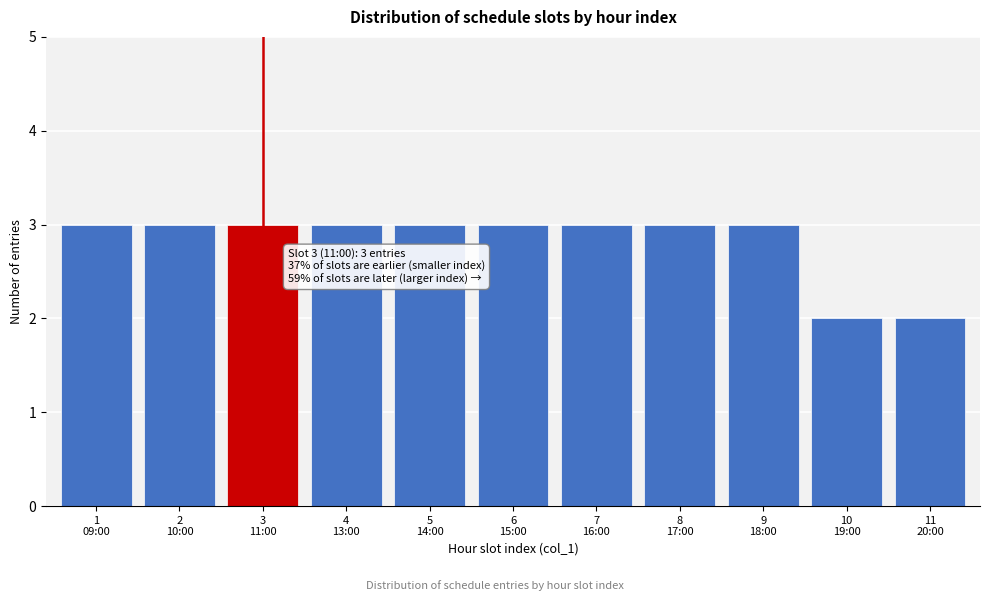

Reading left to right, extract all data points from this chart.

3	3	3	3	3	3	3	3	3	2	2